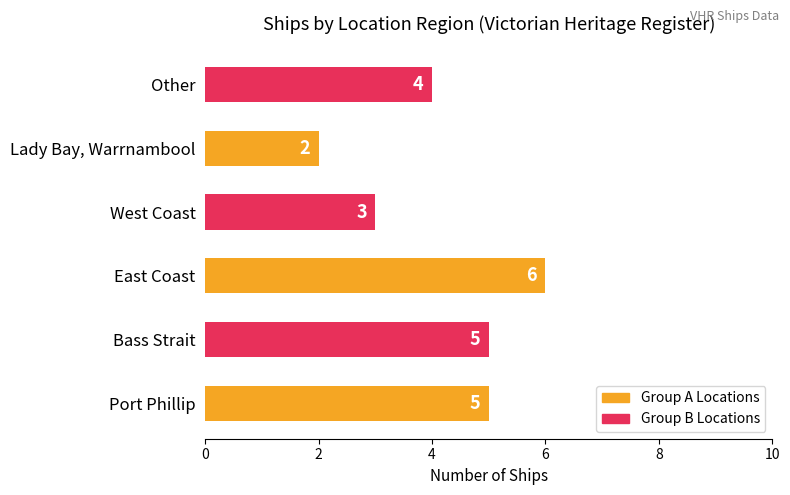

Count the values in the range 3 to 5.

4